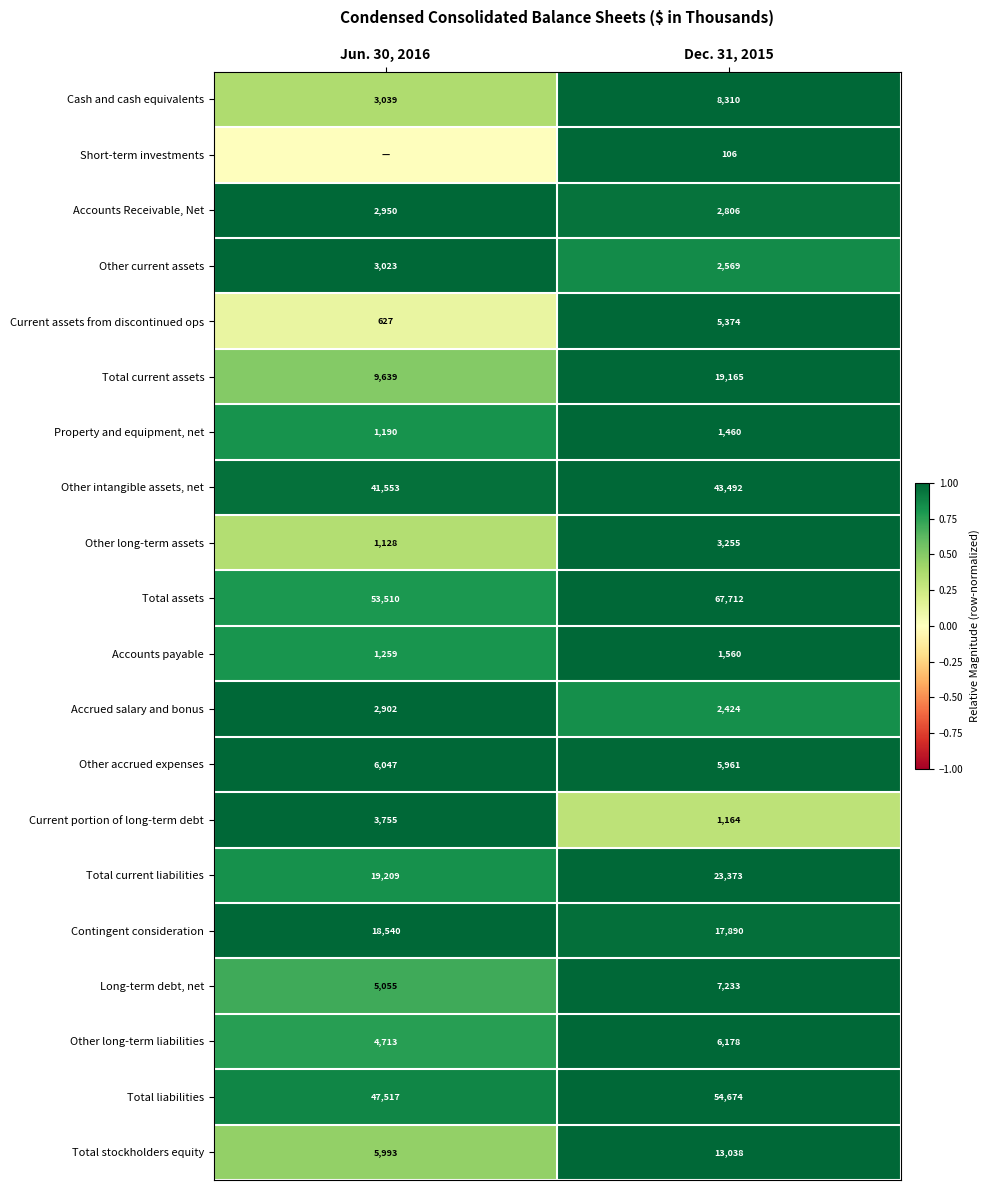

What is the spread (max minus min) of values at Dec. 31, 2015?

67606